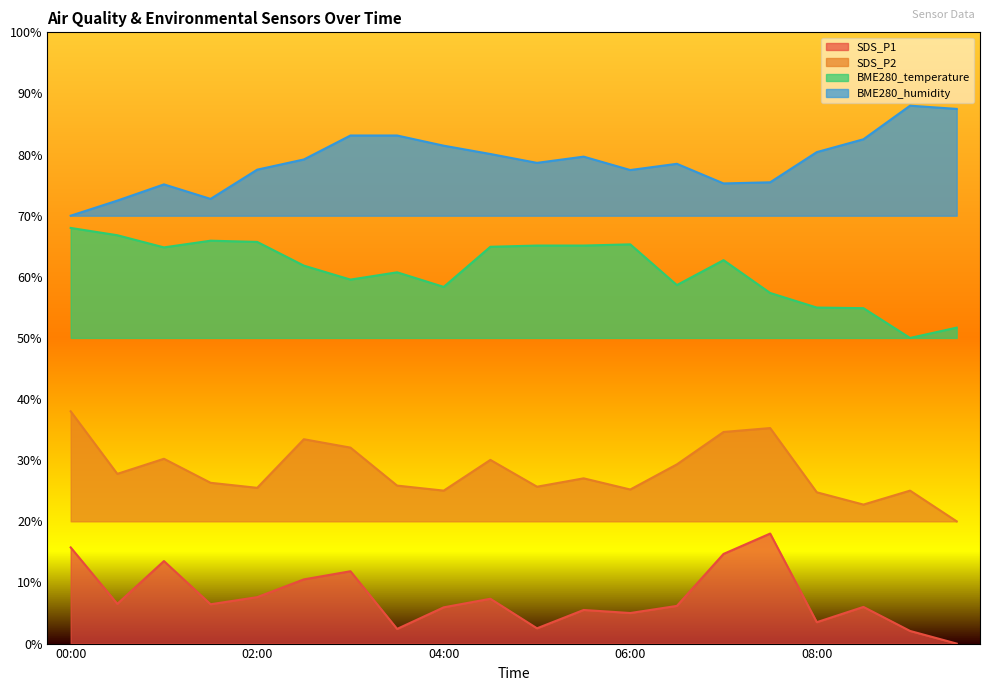

What is the average value of the SDS_P2 series?

28.2